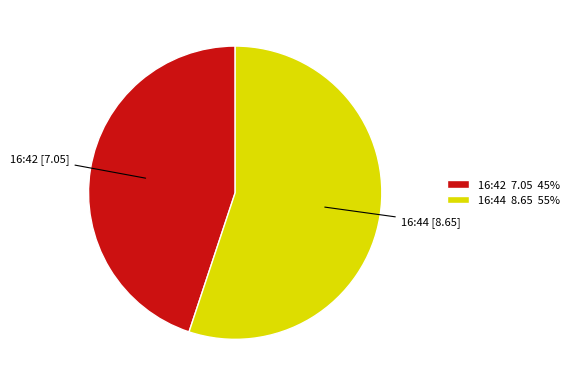

The 16:42 7.05 45% slice represents 45% of the pie. True or false?

True